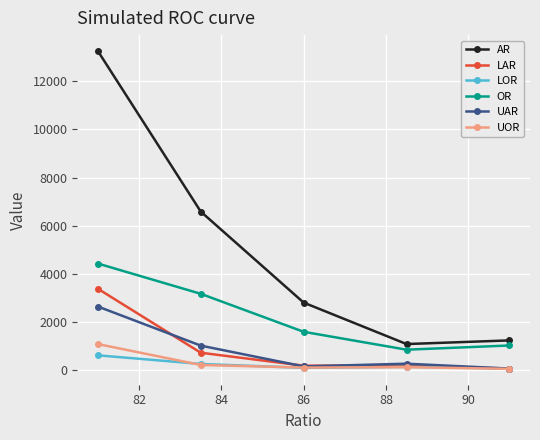

How many lines are shown in the chart?

6